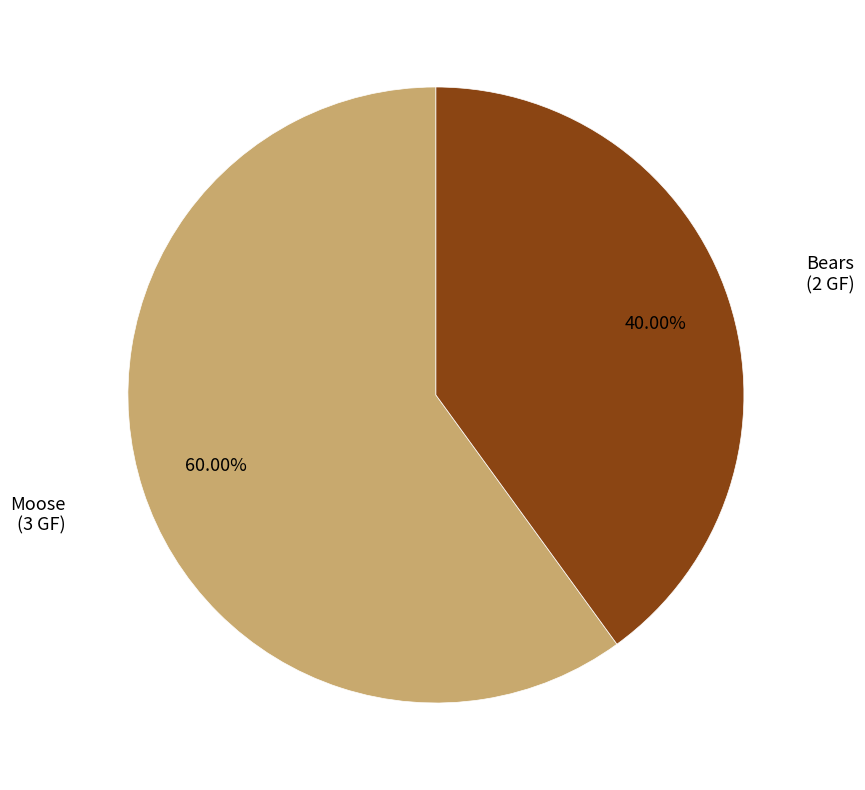

Do Bears and Moose together represent more than half of the pie?

Yes